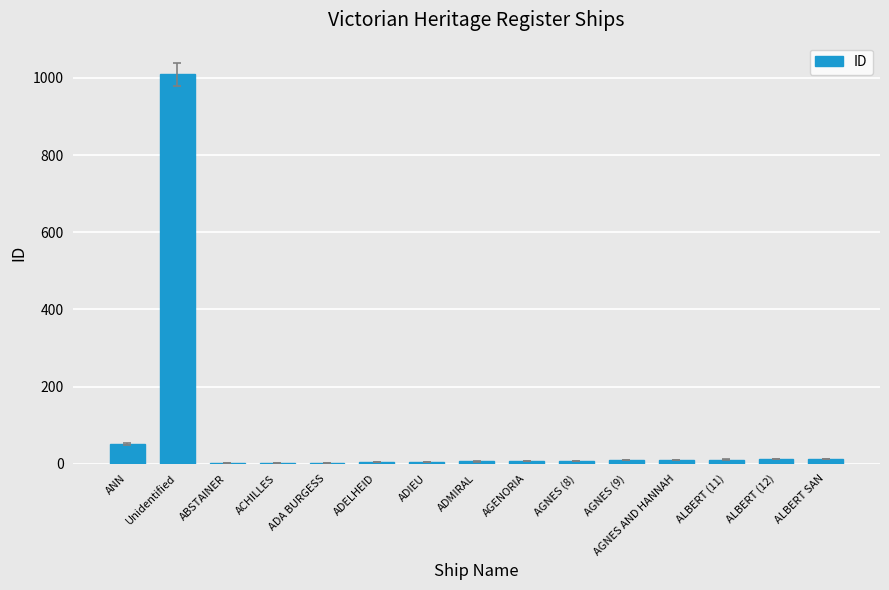

At which label is the value closest to 505?

ANN